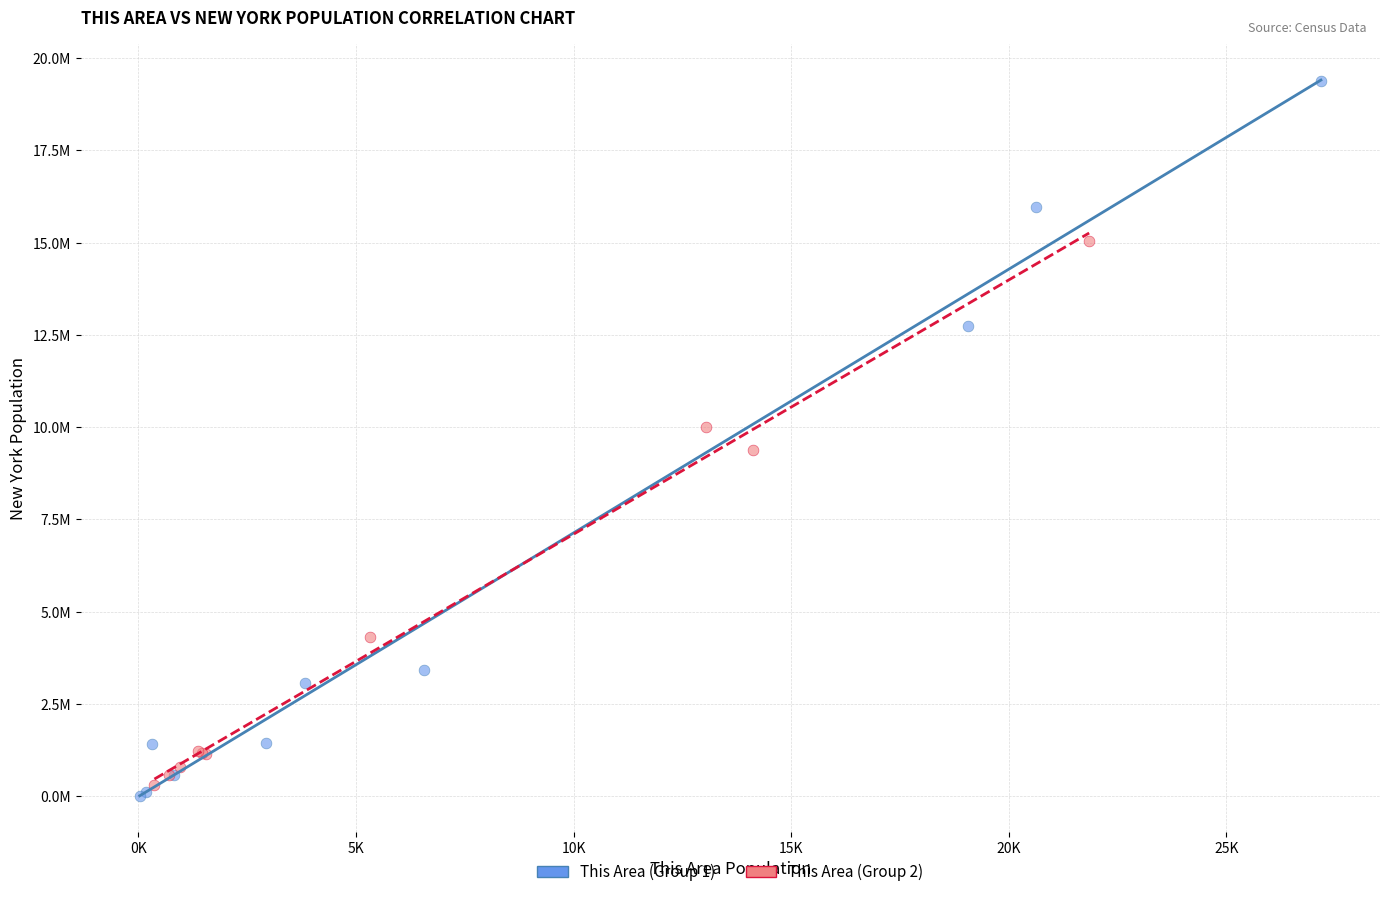

Which series reaches the minimum Y coordinate?

This Area (Group 1)